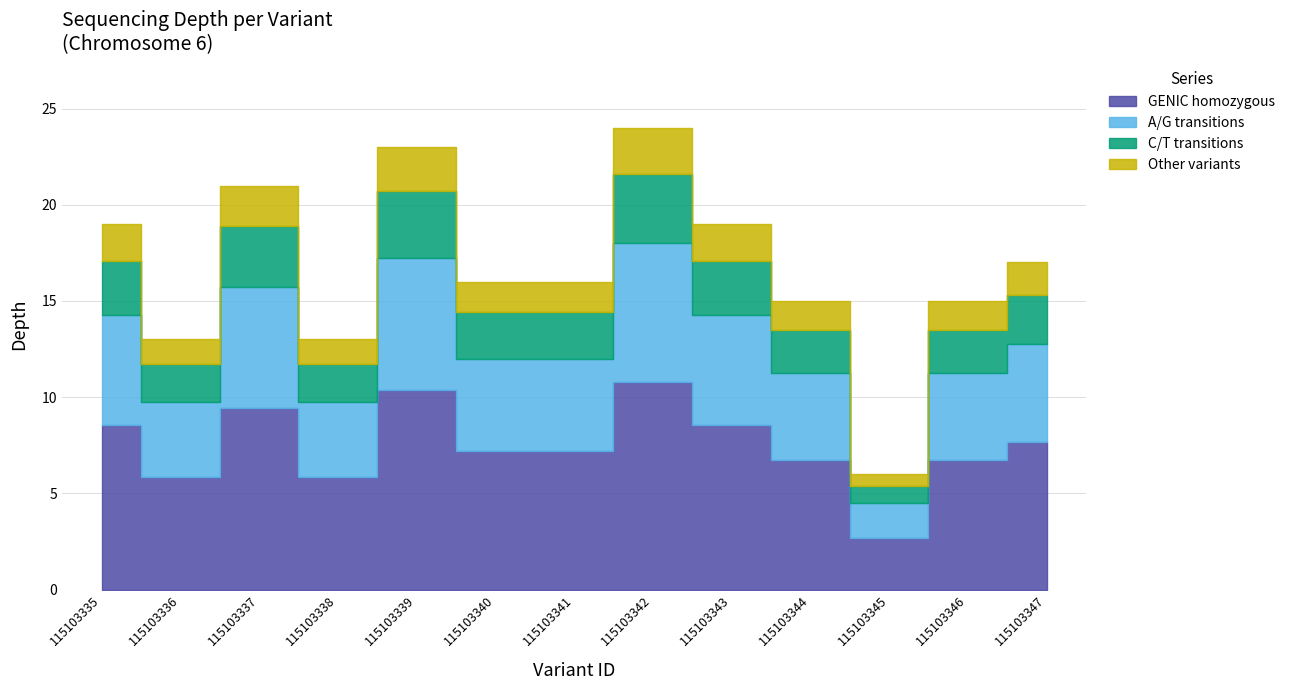

The value at 115103337 is 13. True or false?

False